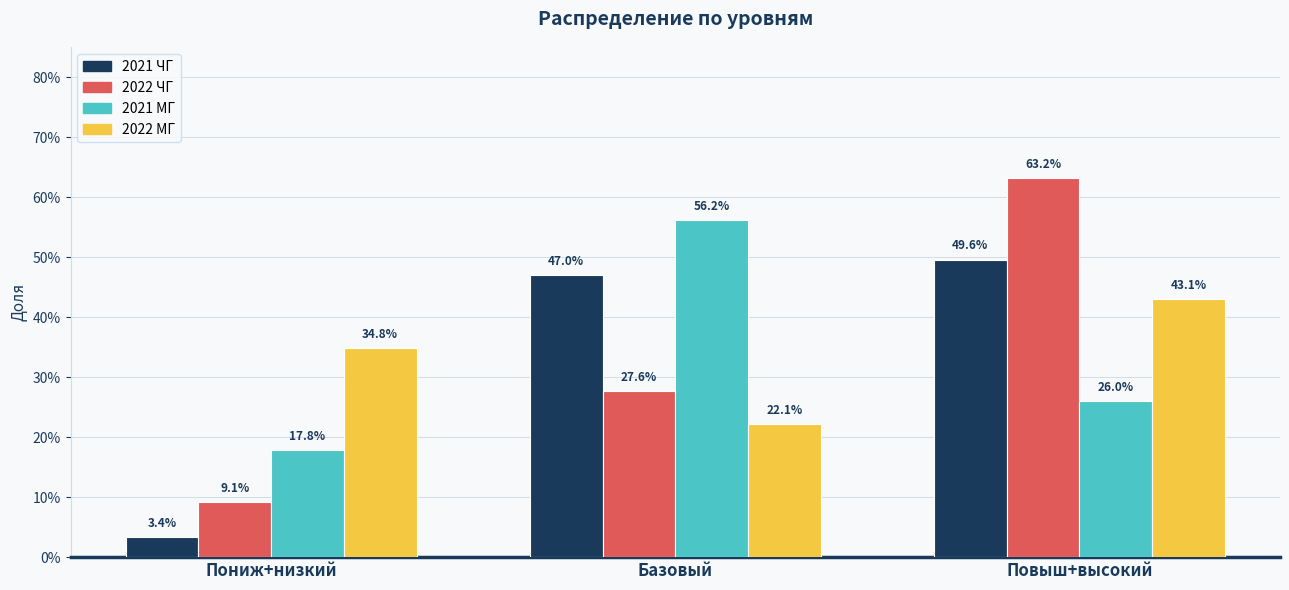

What is the sum of all 2021 ЧГ values?

1.0